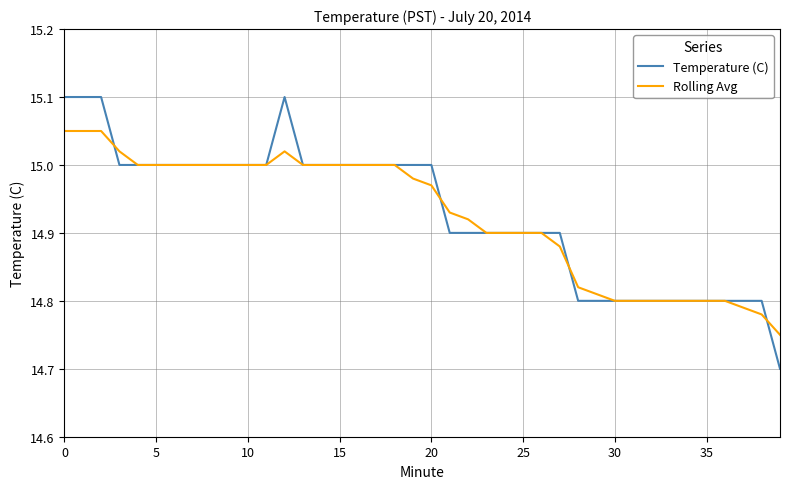

Which series has the widest spread of values?

Temperature (C)